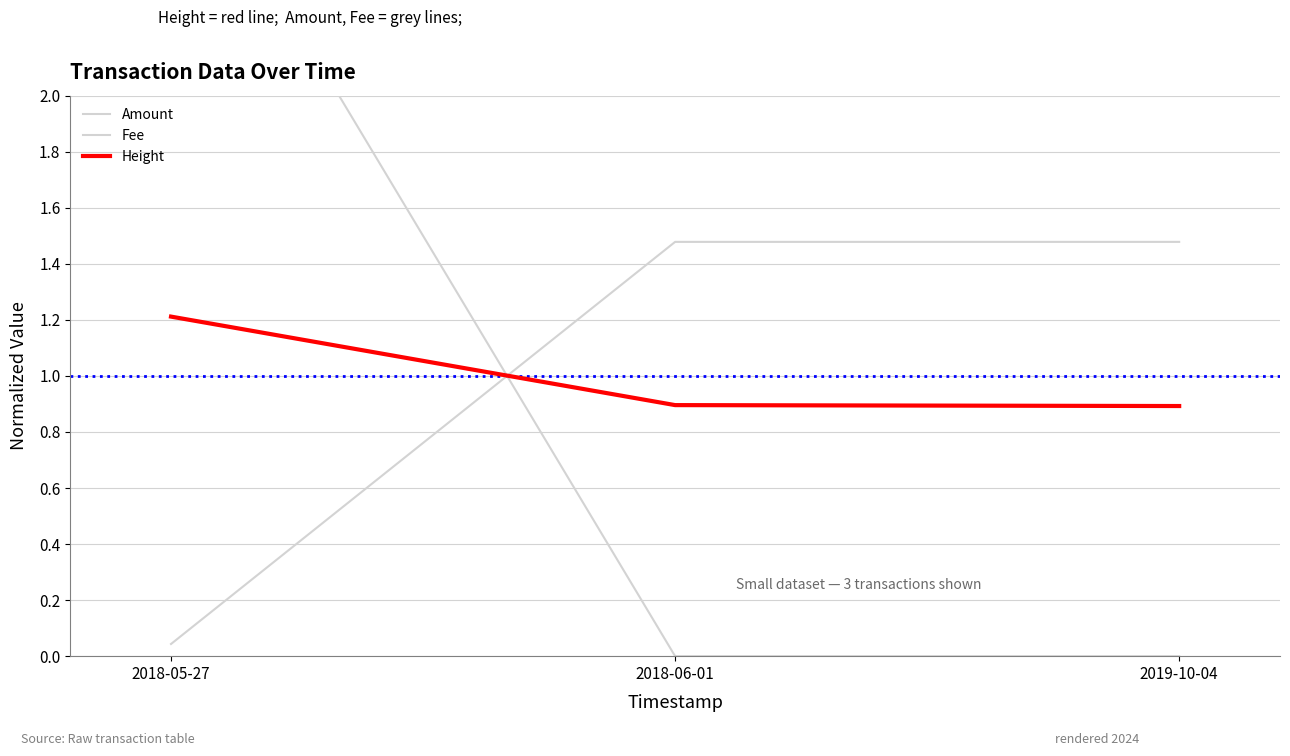

Reading left to right, list all the values displayed in this chart.

Amount: 3.0	0.0	0.0
Fee: 0.0	1.5	1.5
Height: 1.2	0.9	0.9